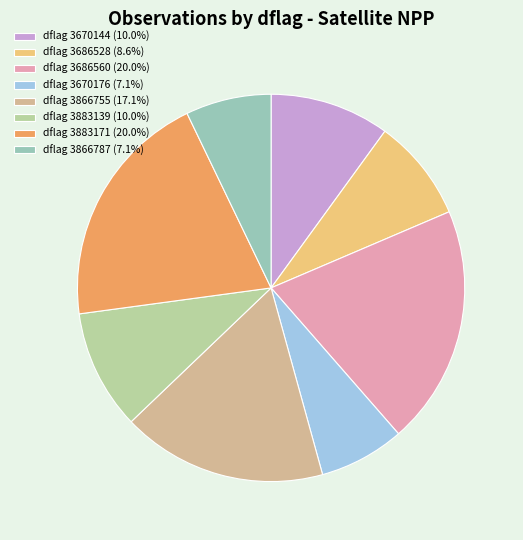

How many slices are in this pie chart?

8